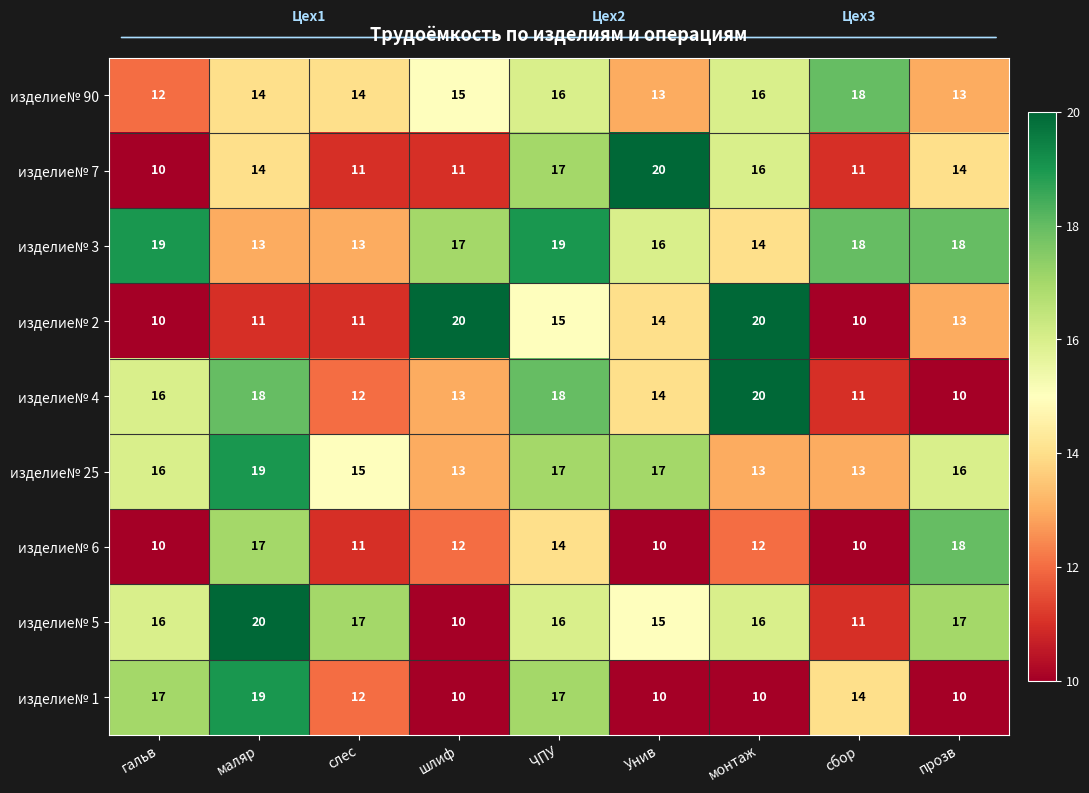

What is the difference between the maximum and minimum values in the изделие№ 2 series?

10